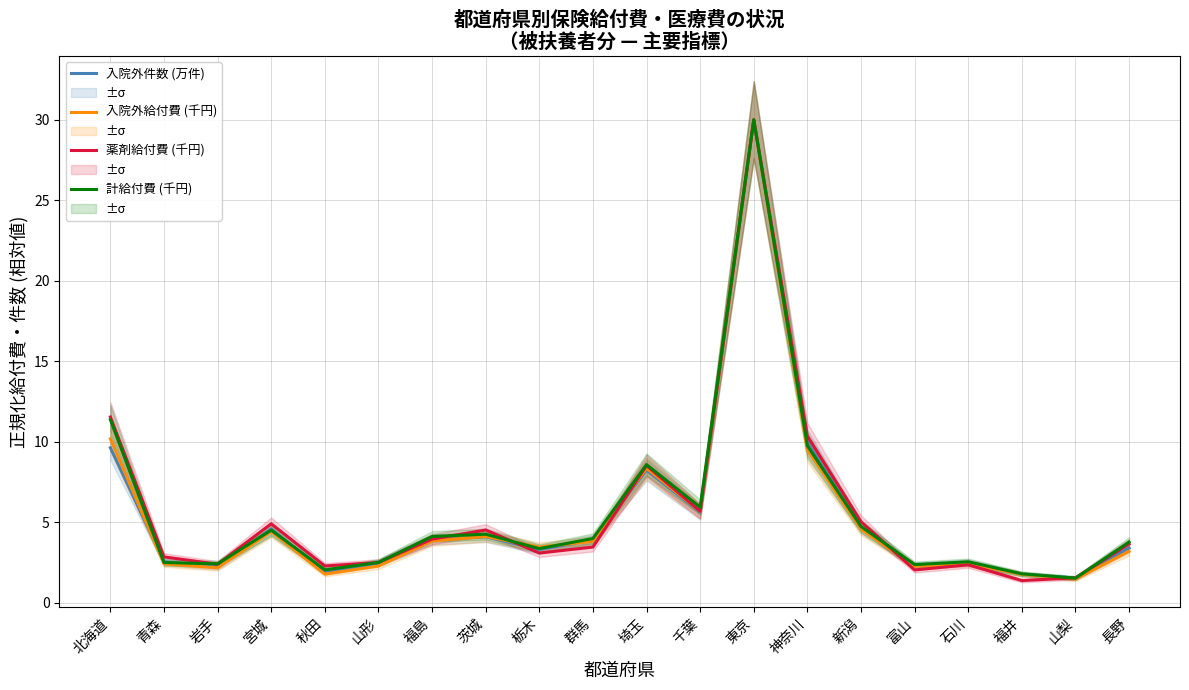

What is the maximum value for 薬剤給付費 (千円)?

30.0